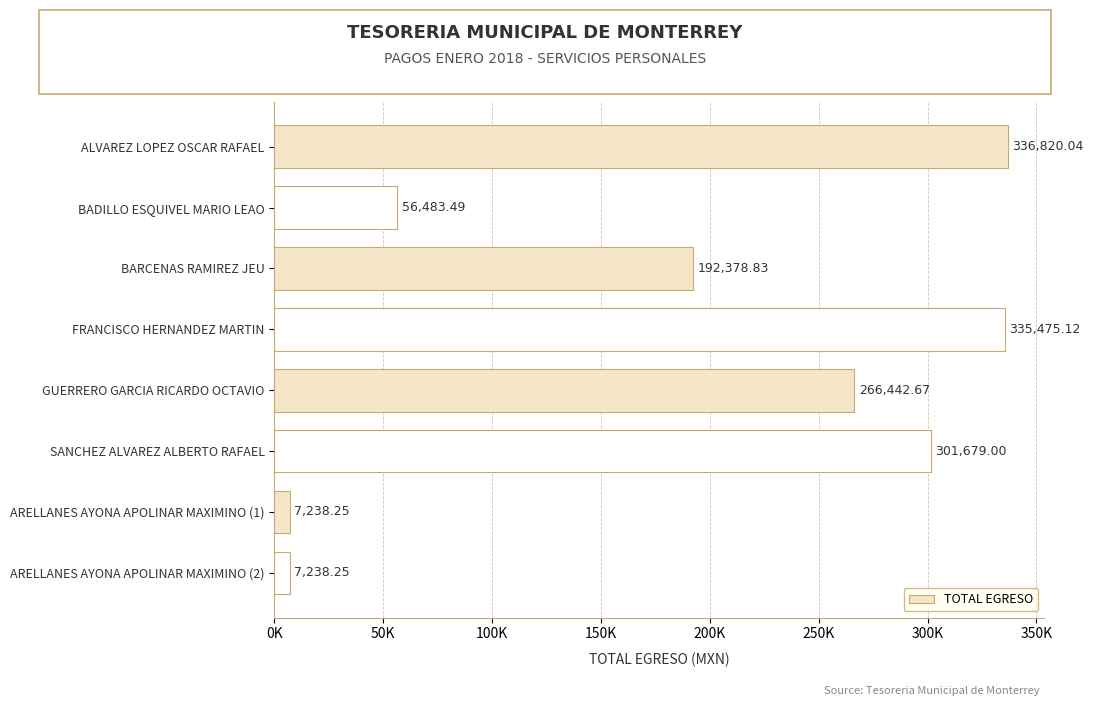

What is the difference between the second highest and minimum values?

328236.9